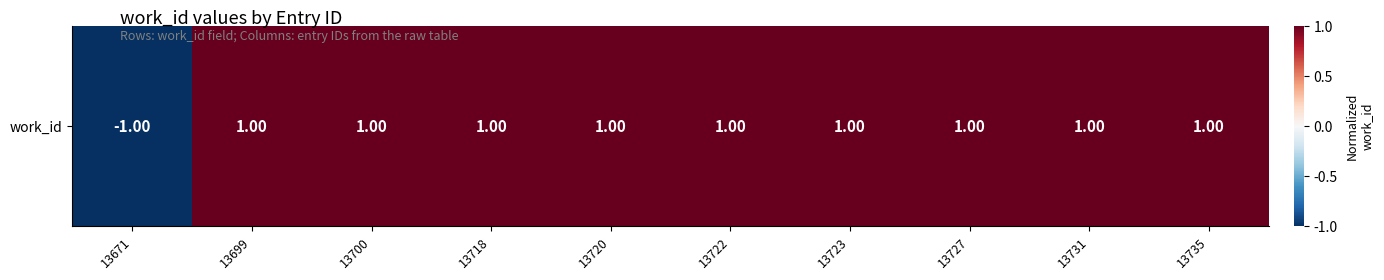

Is it true that the value at 13722 is 2?

False